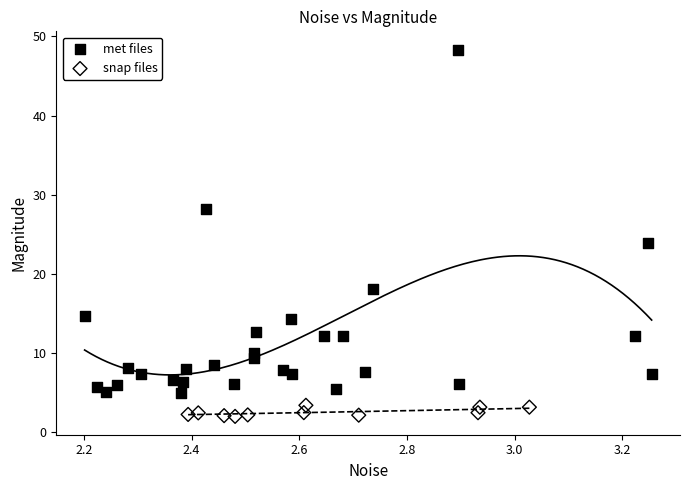

Which series has the largest Y range (max minus min)?

met files